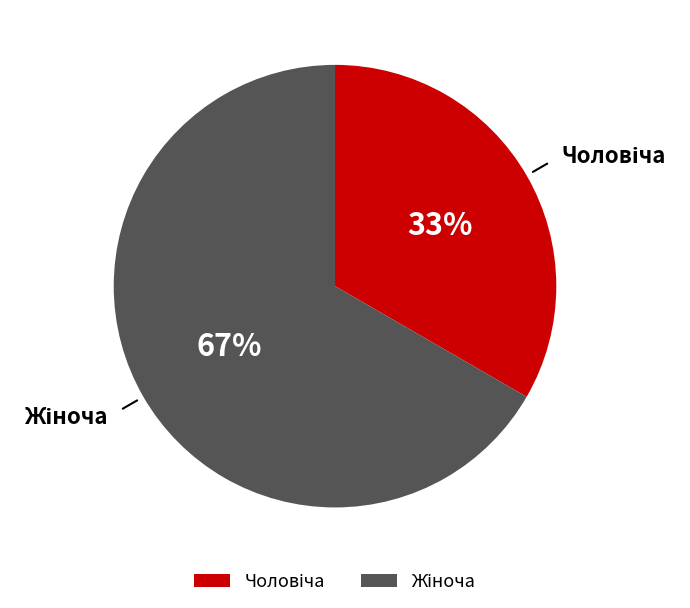

To the nearest percent, what is the average slice percentage?

50%